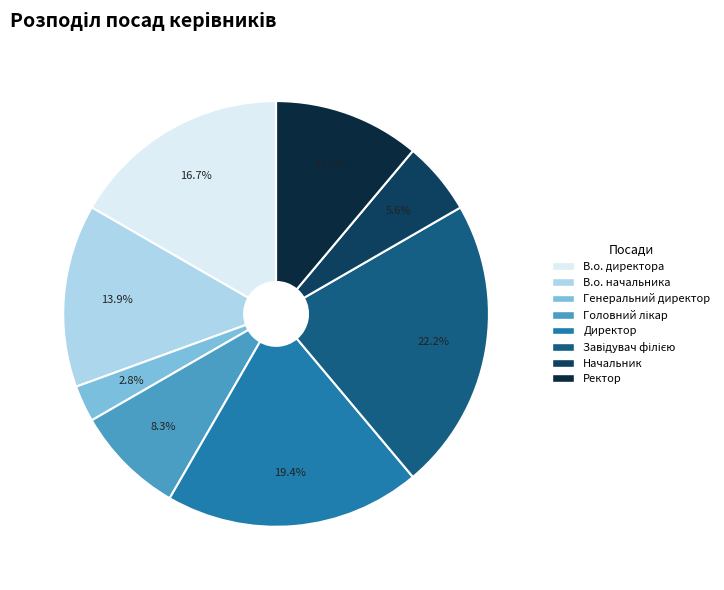

To the nearest percent, what is the combined percentage of Директор and Генеральний директор?

22%